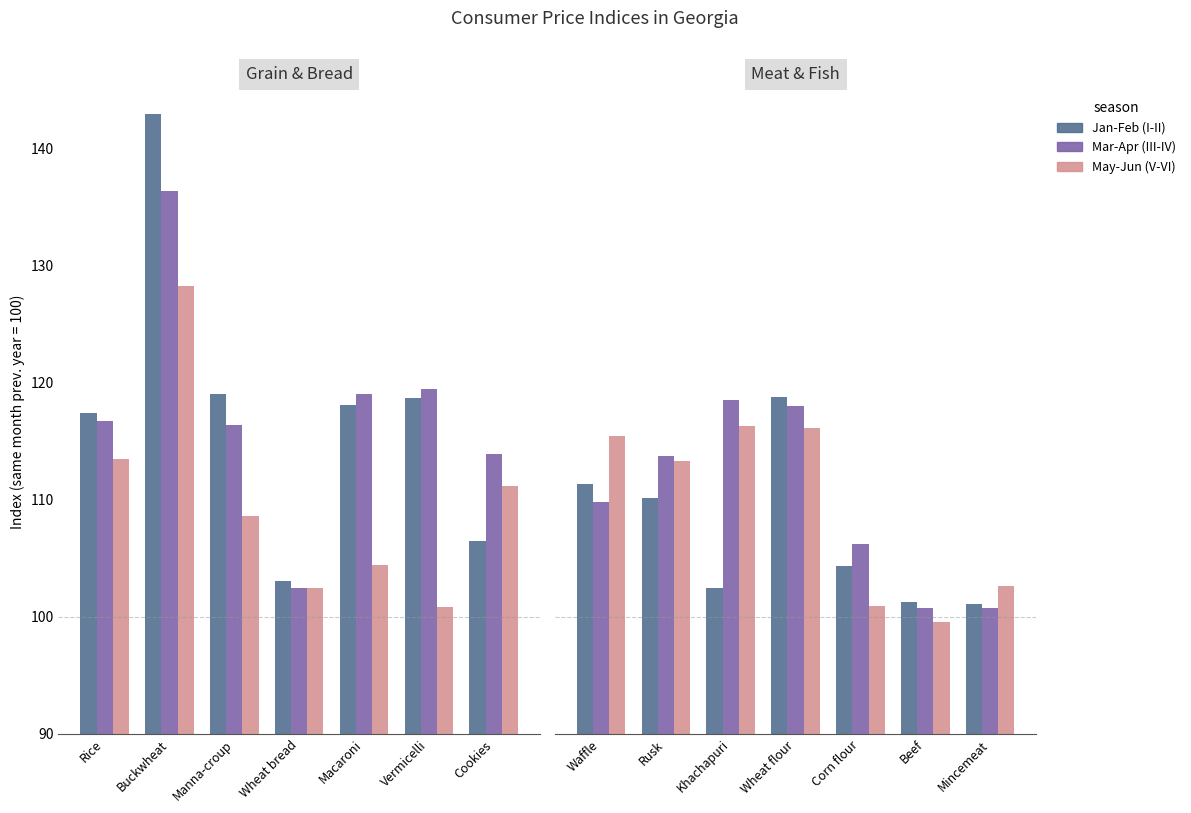

What is the average value of the May-Jun (V-VI) series?

109.2